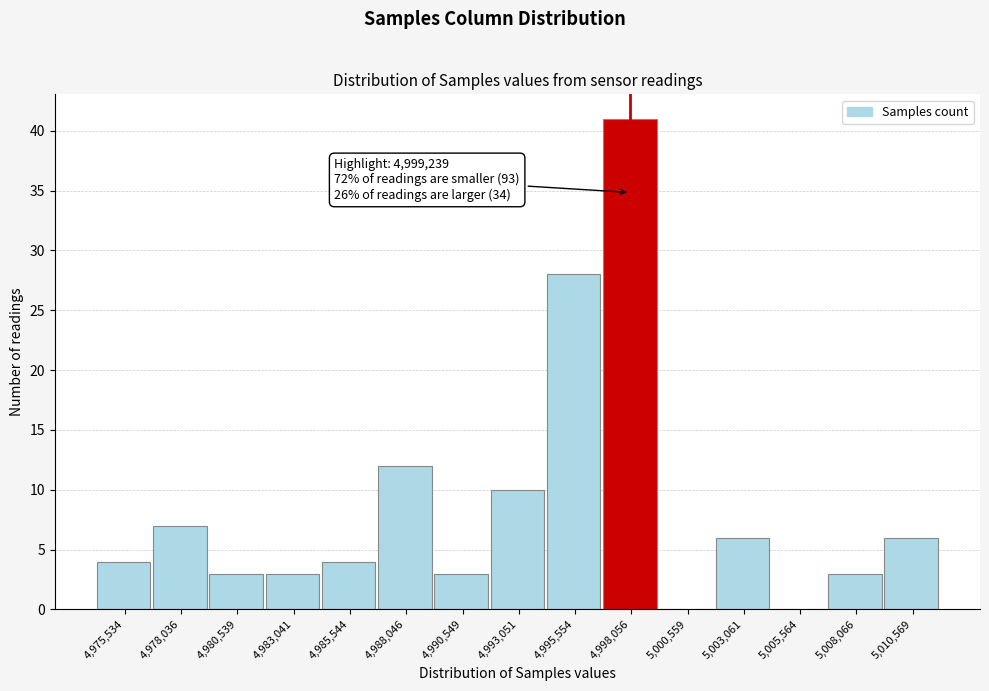

Reading left to right, what are all the values shown in this chart?

4,975,534=4	4,978,036=7	4,980,539=3	4,983,041=3	4,985,544=4	4,988,046=12	4,990,549=3	4,993,051=10	4,995,554=28	4,998,056=41	5,000,559=0	5,003,061=6	5,005,564=0	5,008,066=3	5,010,569=6